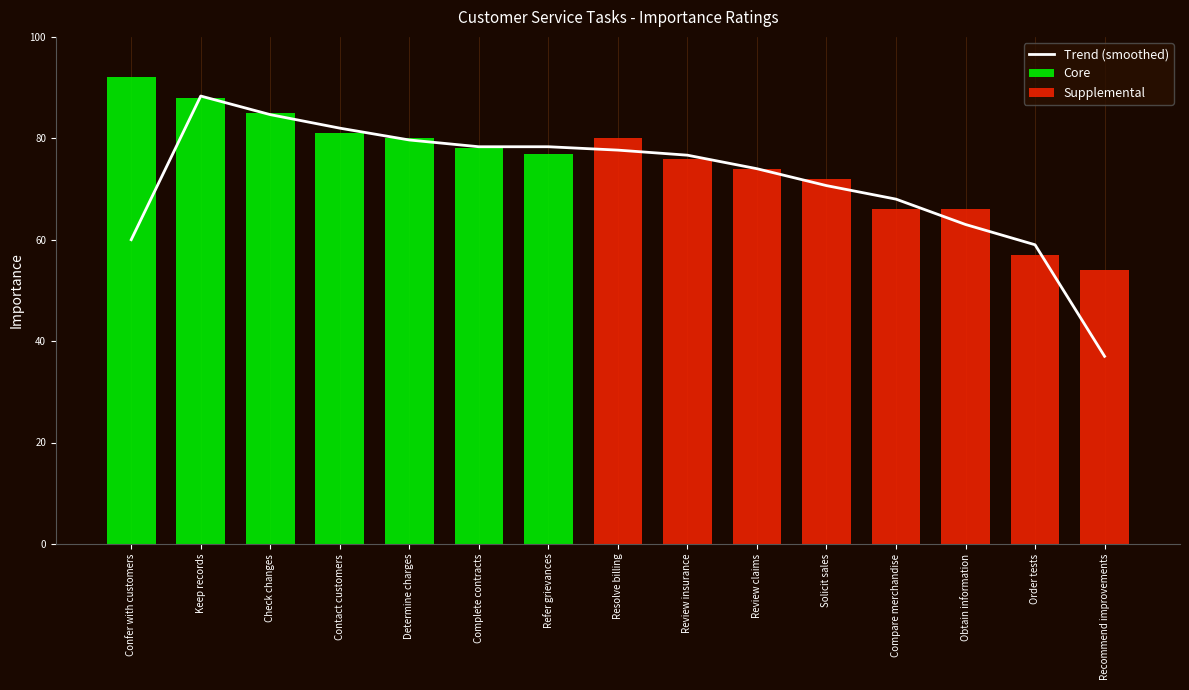

What value does the data have at Order tests?

59.0